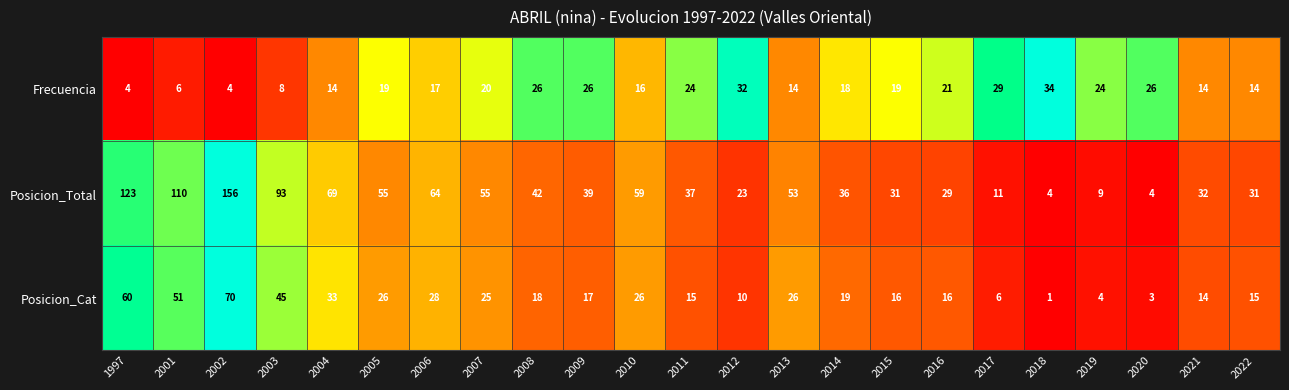

Is it true that Posicion_Total equals 93 at 2003?

True